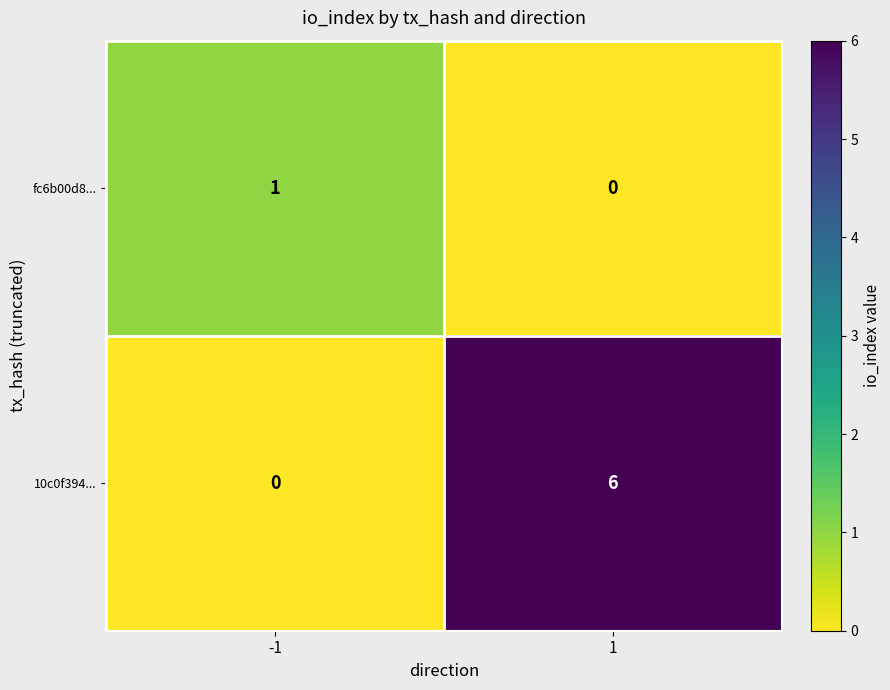

Rank the series by their maximum value, from lowest to highest.

fc6b00d8..., 10c0f394...